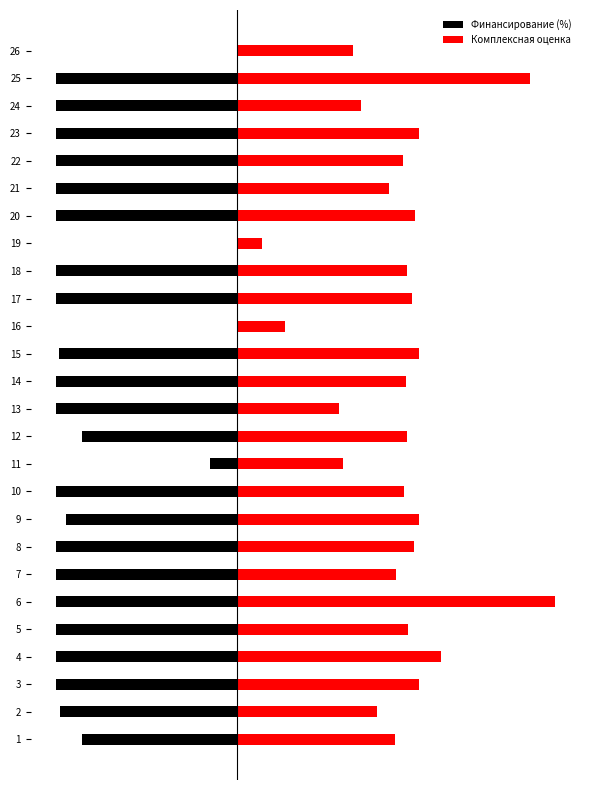

The Финансирование (%) series shows -1.0 at 6. True or false?

True